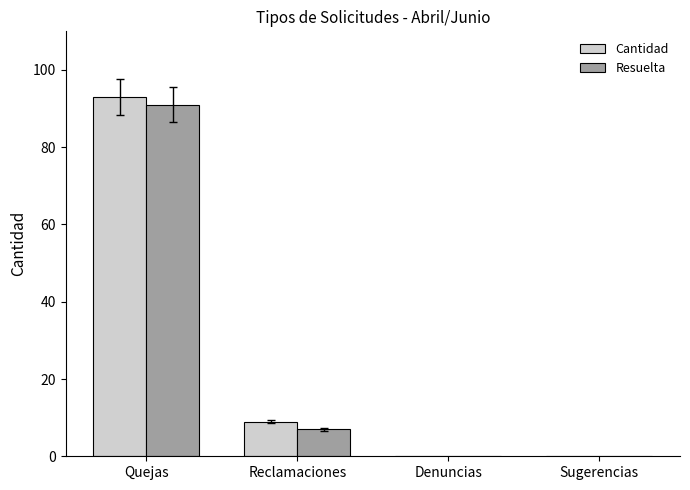

Is it true that Cantidad equals 0 at Sugerencias?

True